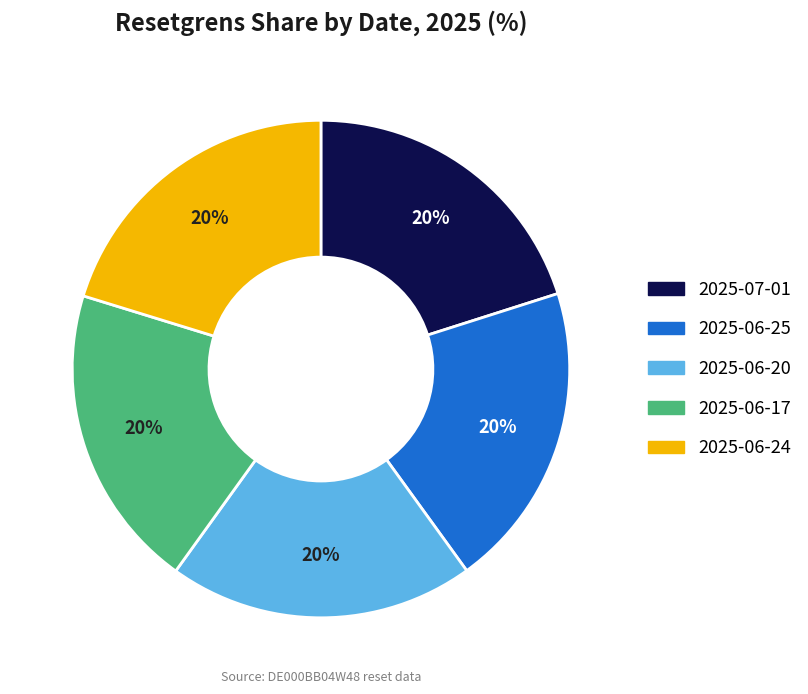

Is the sum of 2025-06-24 and 2025-06-25 greater than half?

No